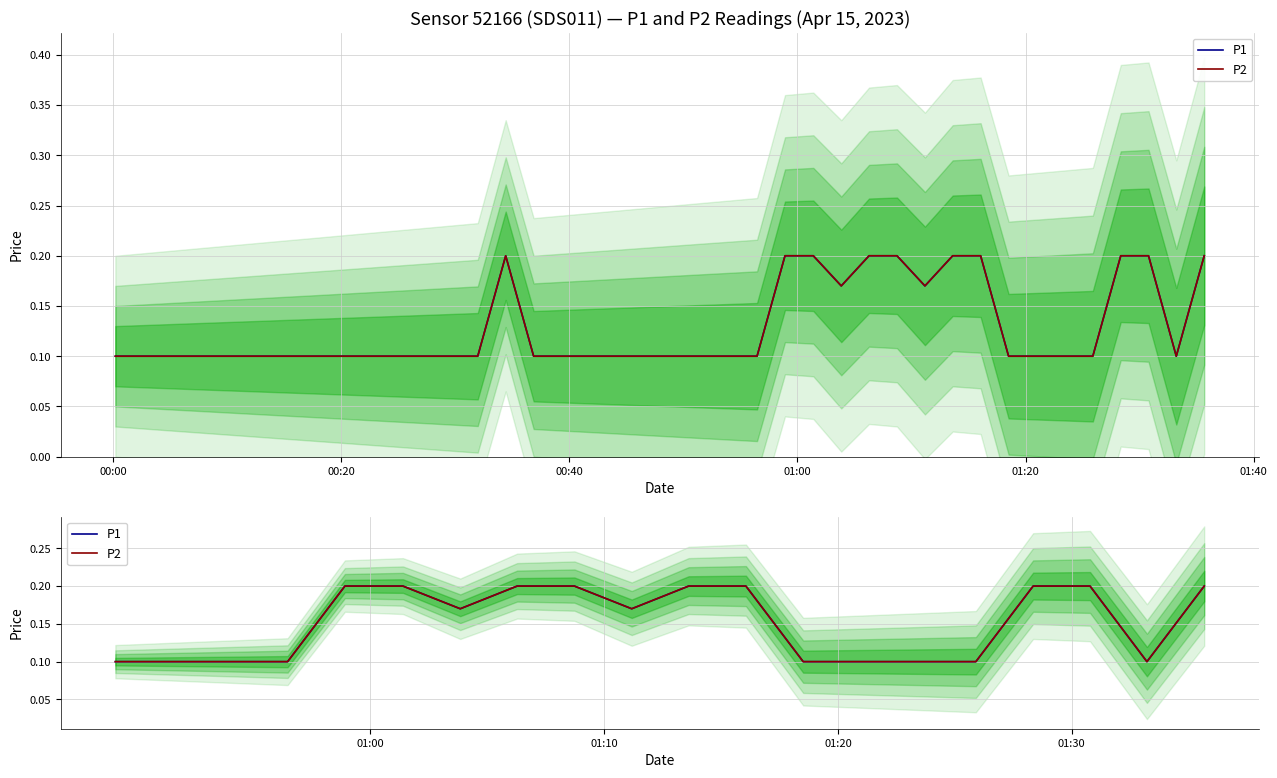

Is this an area chart (filled region under the line)?

No